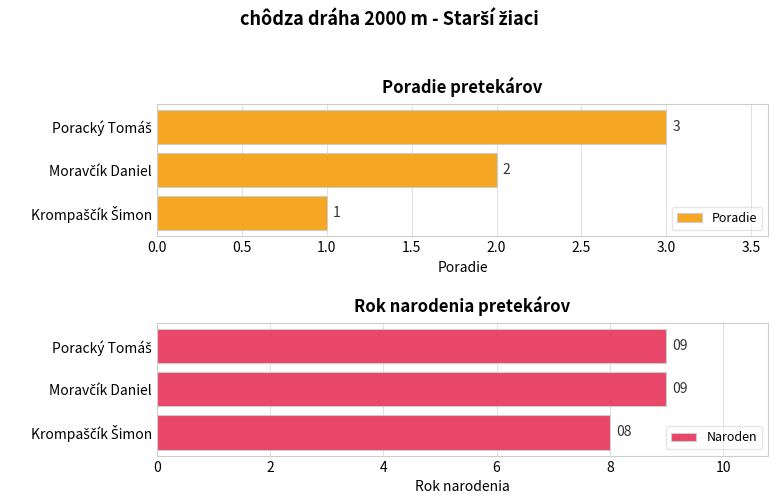

What is the sum of all Poradie values?

6